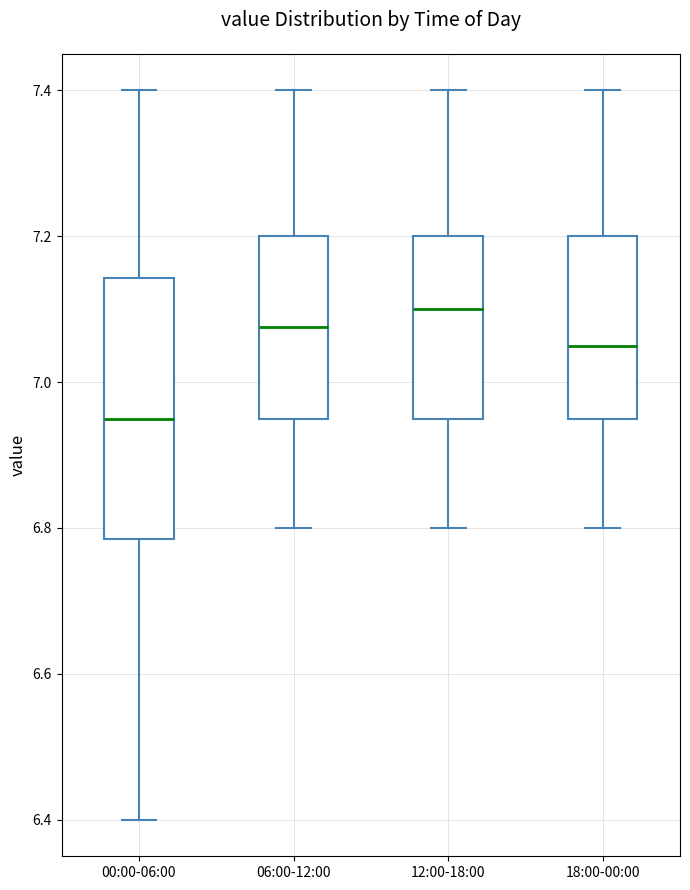

Comparing the boxes themselves (not the whiskers), which one is the tallest?

00:00-06:00